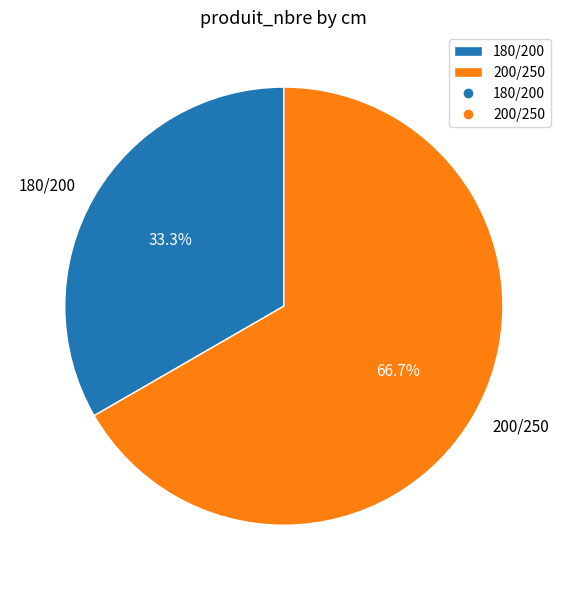

What portion of the pie excludes 200/250?

33.3%